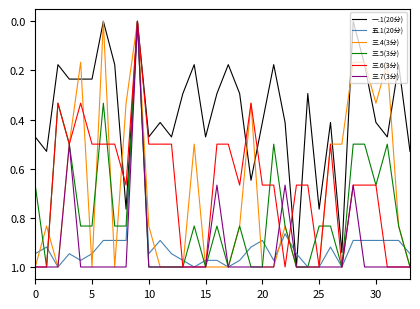

How many lines are shown in the chart?

6